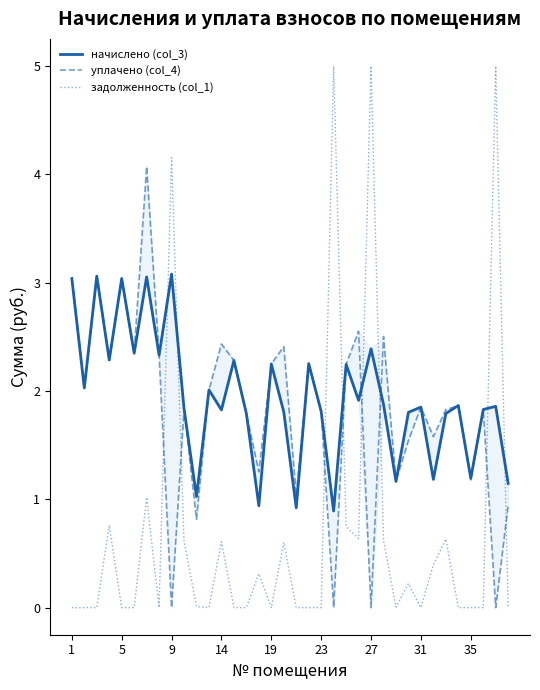

True or false: задолженность (col_1) has a value of 4.2 at 9.

True